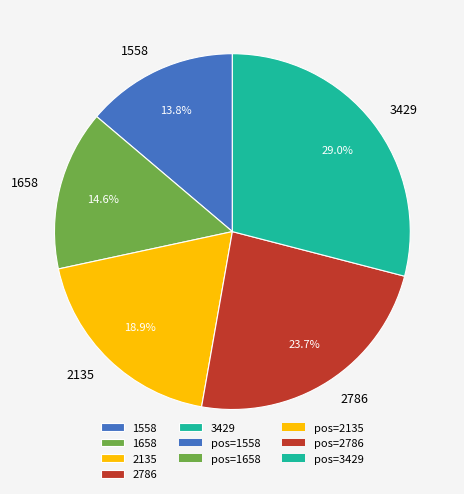

Approximately how many times larger is the value at 2786 compared to 1658?

1.6